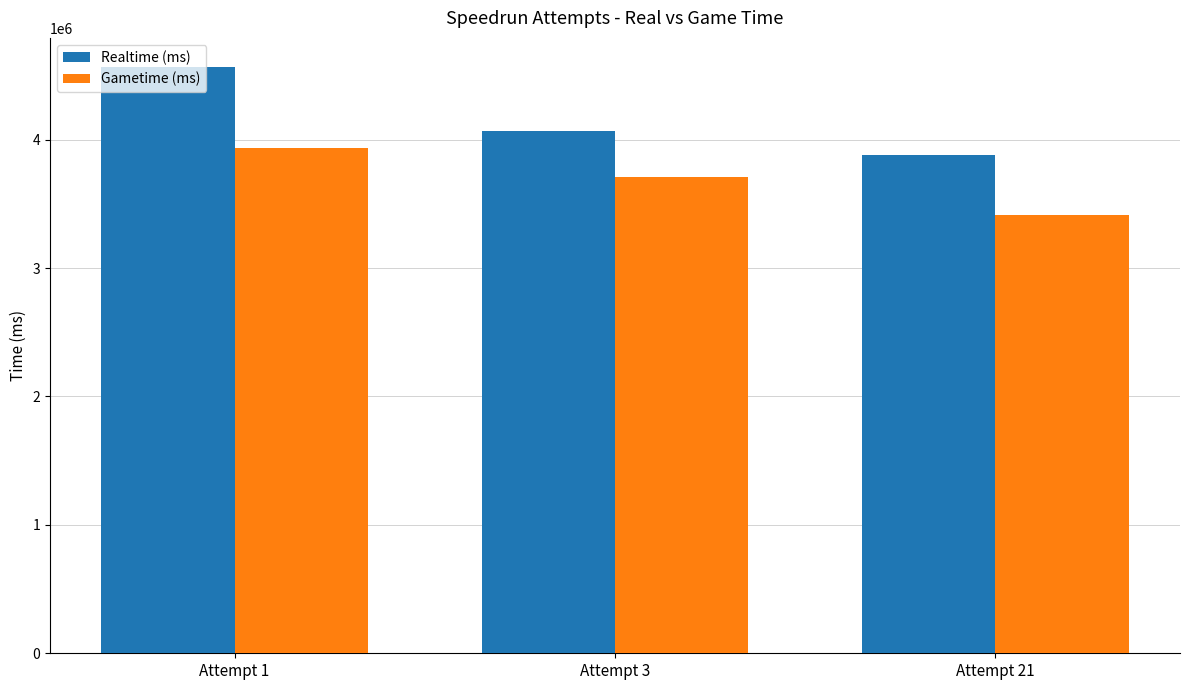

Reading left to right, what are all the values shown in this chart?

Realtime (ms): Attempt 1=4564417	Attempt 3=4065864	Attempt 21=3877177
Gametime (ms): Attempt 1=3934818	Attempt 3=3712010	Attempt 21=3413861